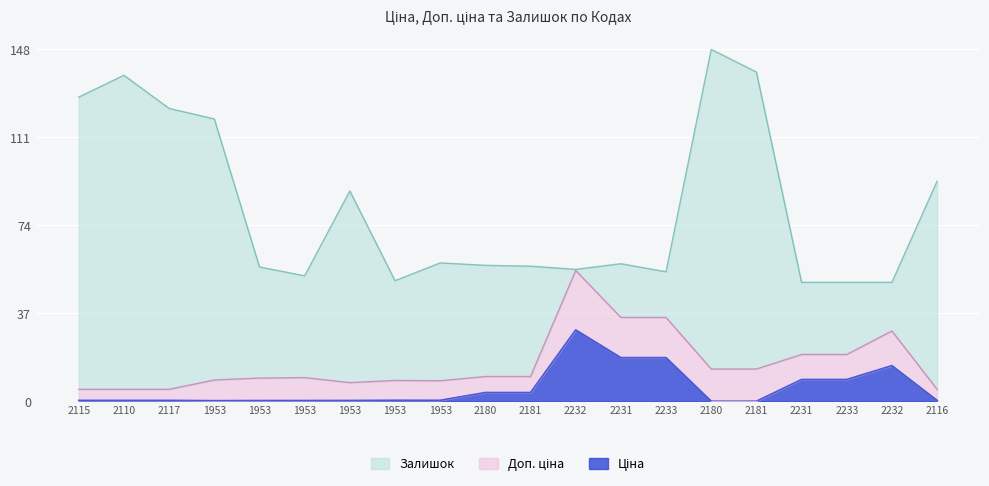

What is the difference between the Ціна values at 2232 and 2231?

11.7